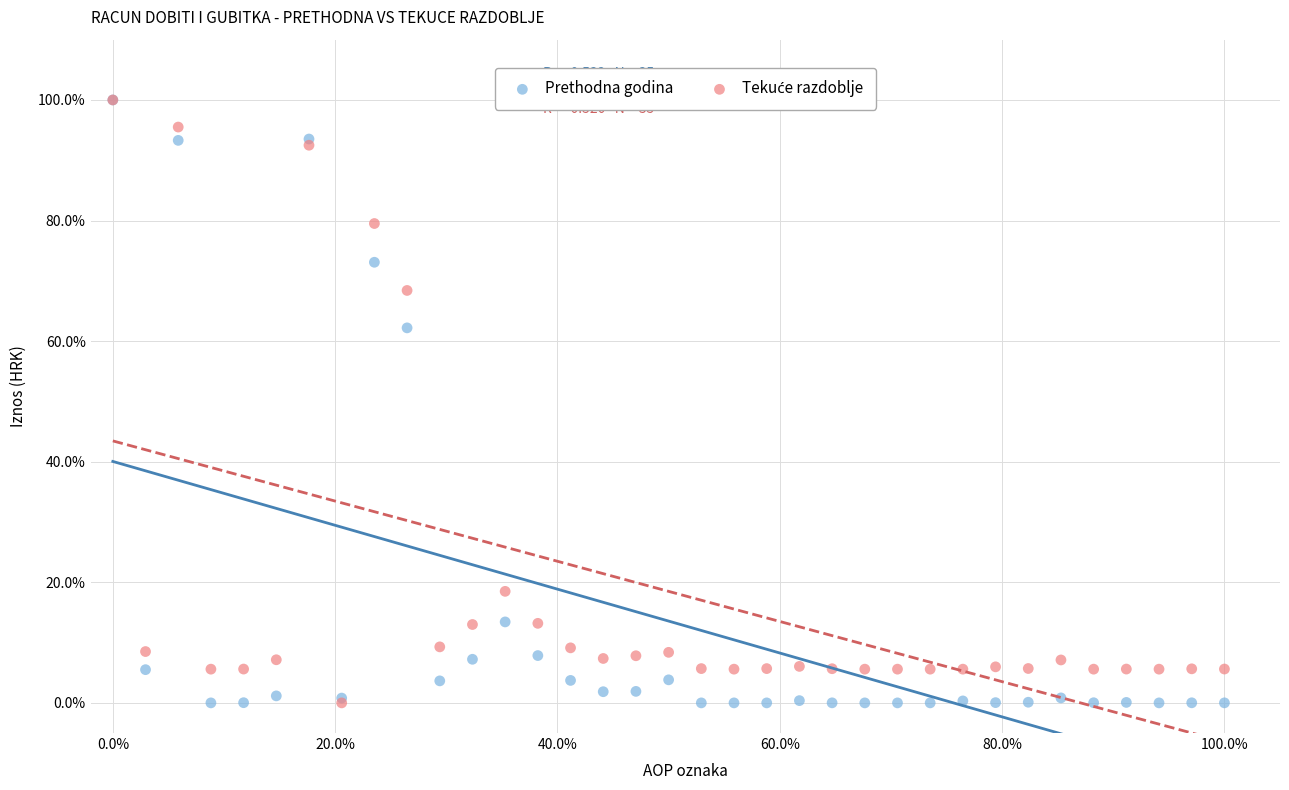

Across all series, what Y value is closest to 50?

62.2